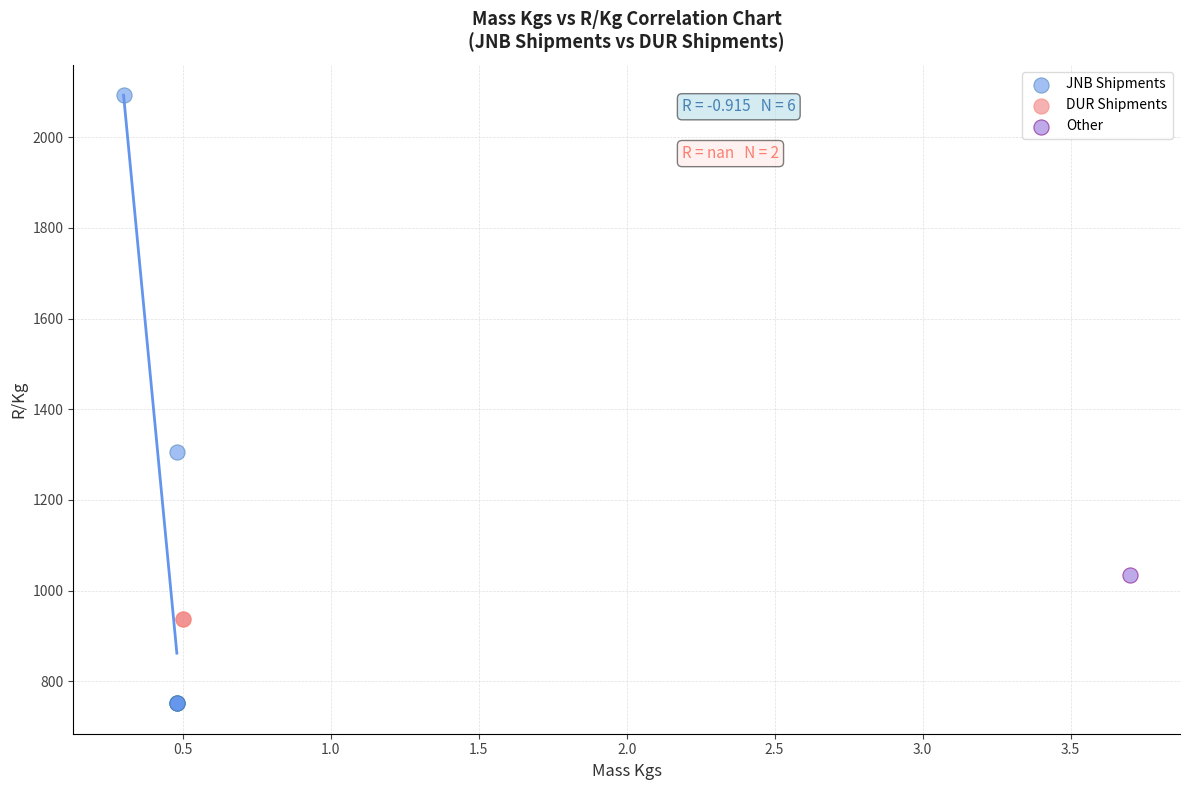

What are all the series names shown in the legend?

JNB Shipments, DUR Shipments, Other